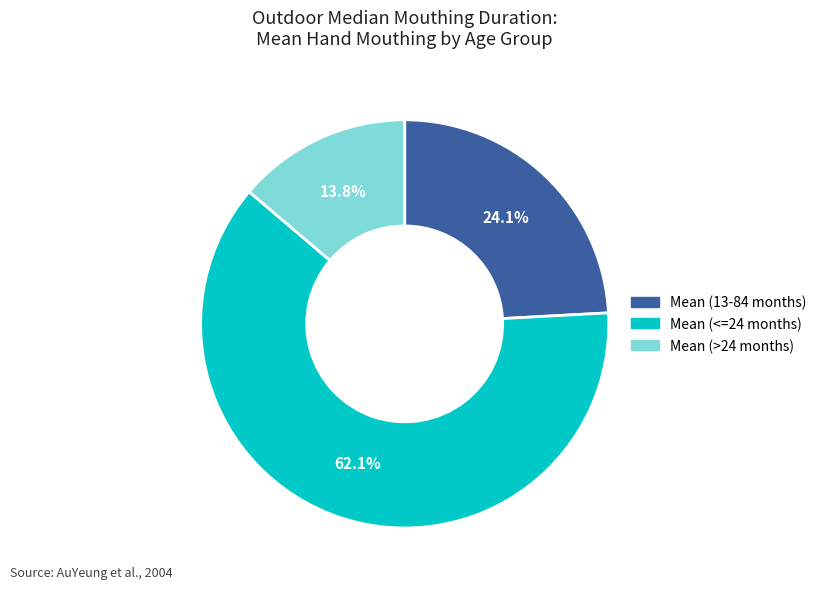

To the nearest percent, what portion does Mean (<=24 months) represent?

62%